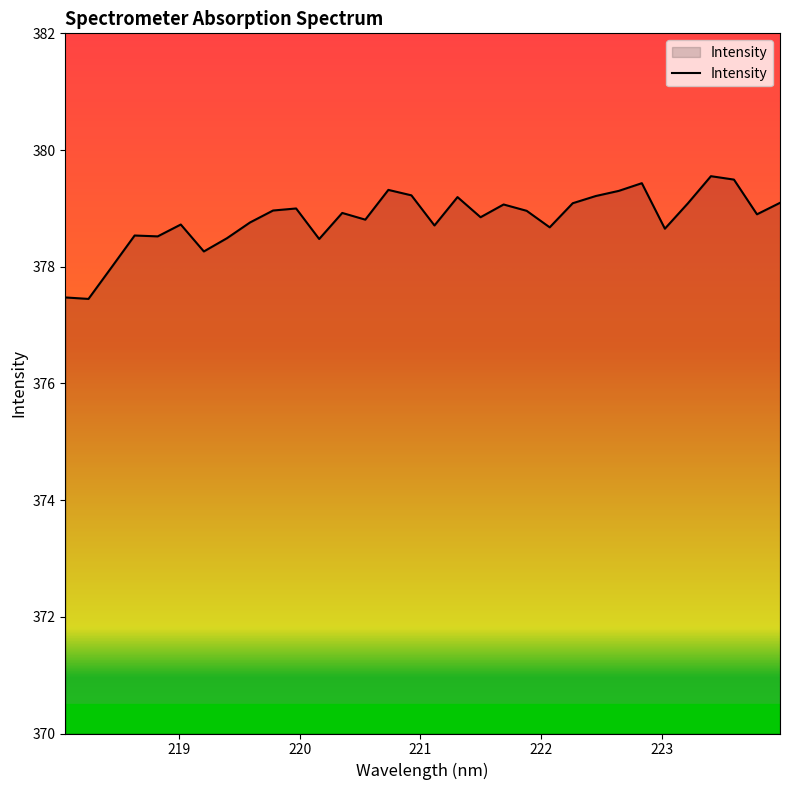

What is the maximum value shown in the chart?

379.6